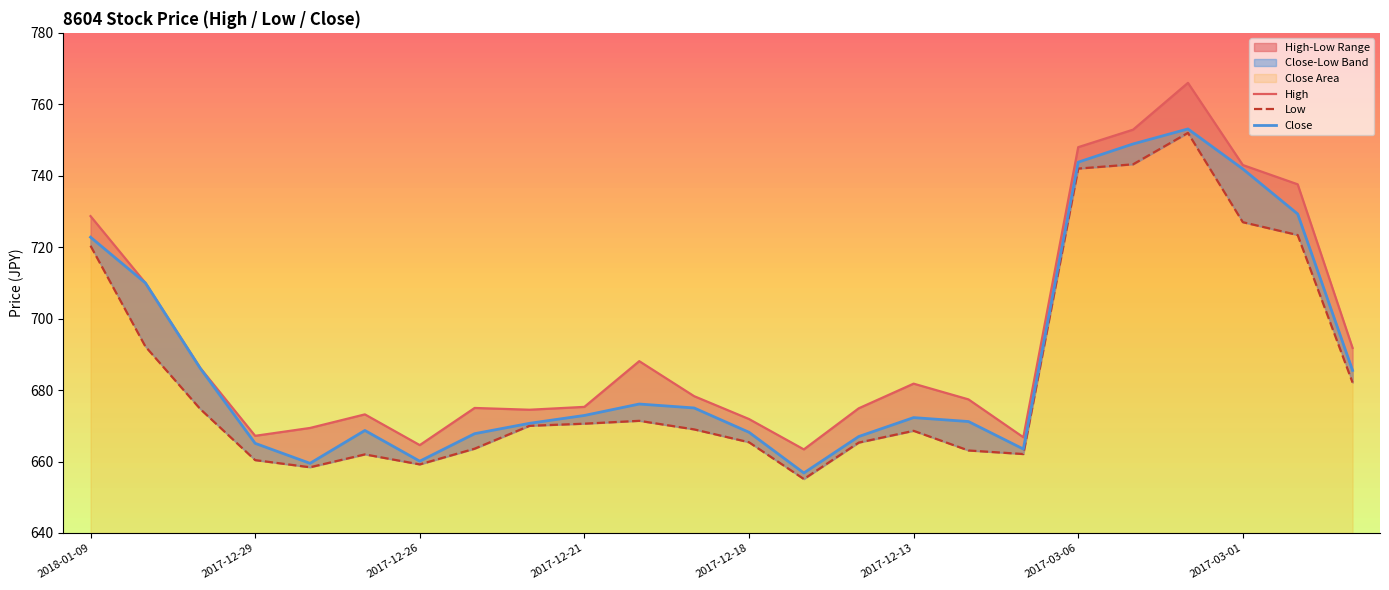

What is the difference between the High values at 18 and 22?

10.4